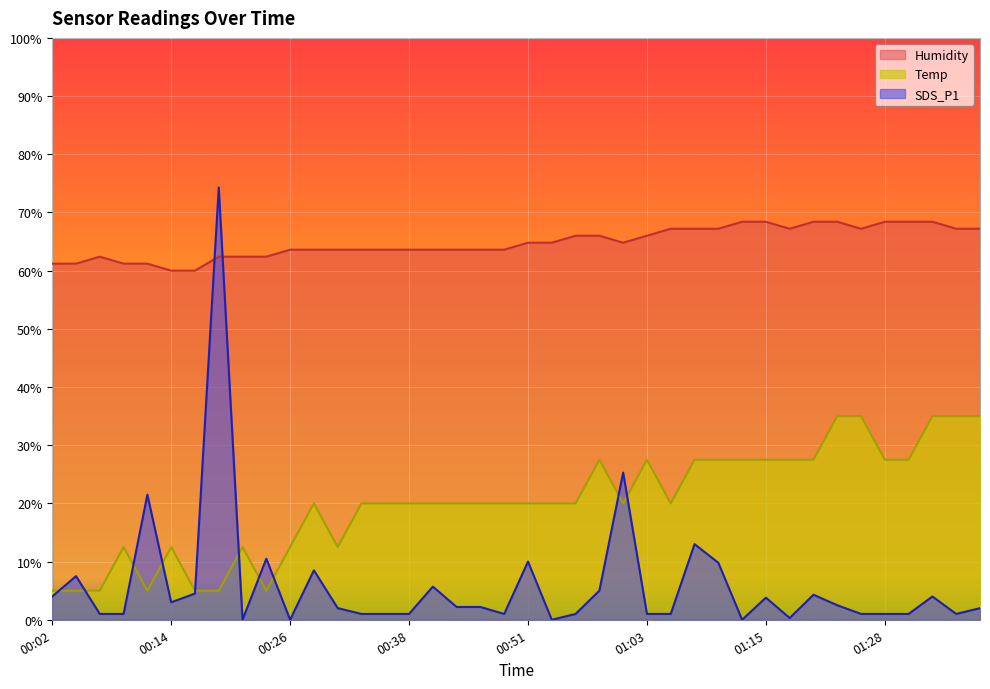

Count the number of data series in this chart.

3